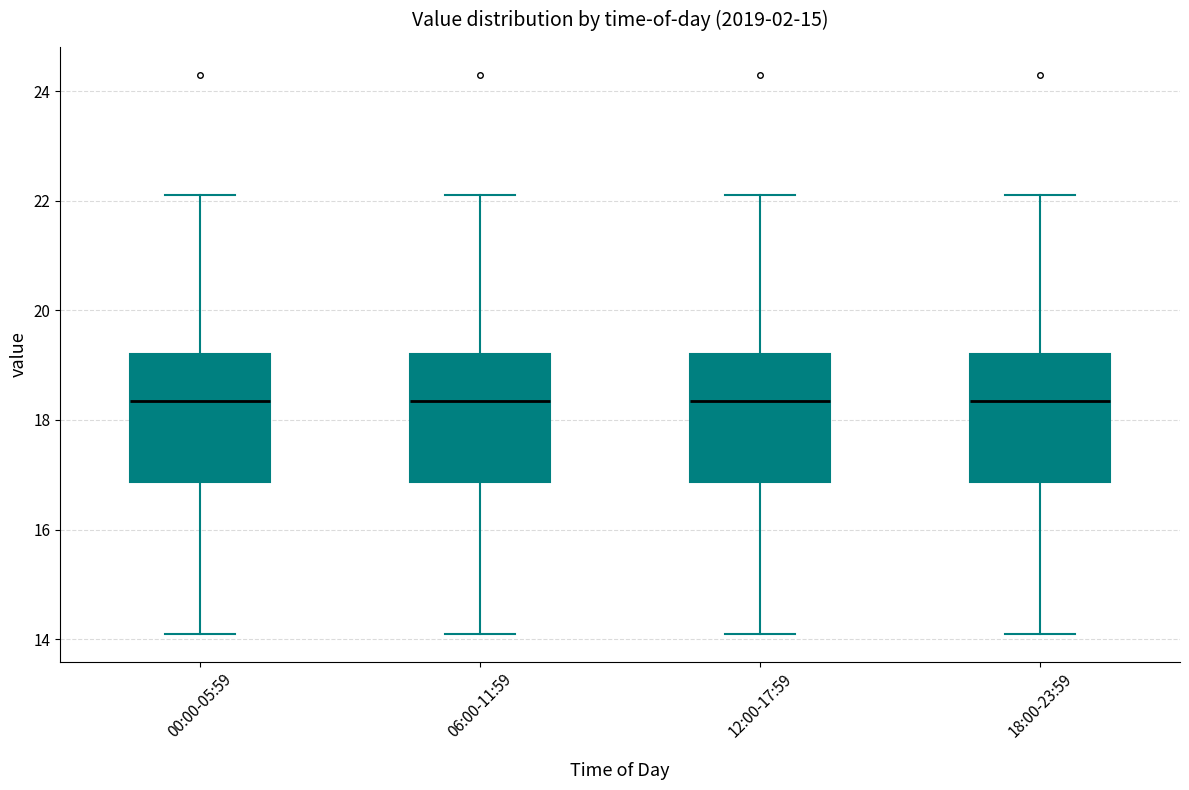

Reading left to right, read every box against the y-axis: the position of its median line, the range the box covers, and the ends of its whiskers. The values are not printed on the chart, so give them approximately, as read against the axis.

00:00-05:59: median 18.4, box 16.8 to 19.2, whiskers 14.2 to 22.2
06:00-11:59: median 18.4, box 16.8 to 19.2, whiskers 14.2 to 22.2
12:00-17:59: median 18.4, box 16.8 to 19.2, whiskers 14.2 to 22.2
18:00-23:59: median 18.4, box 16.8 to 19.2, whiskers 14.2 to 22.2